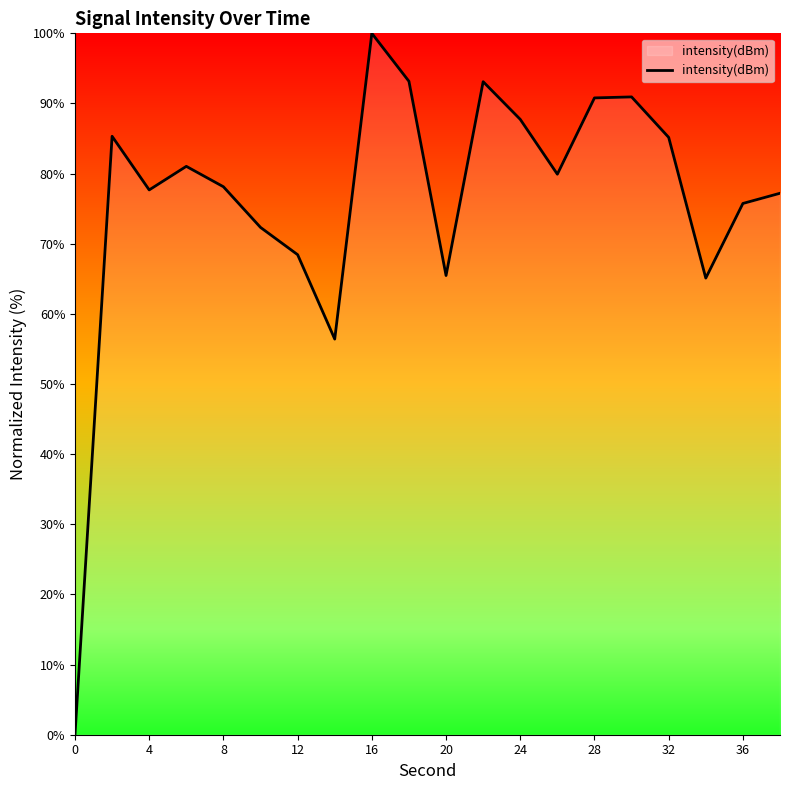

What is the maximum value shown in the chart?

100.0